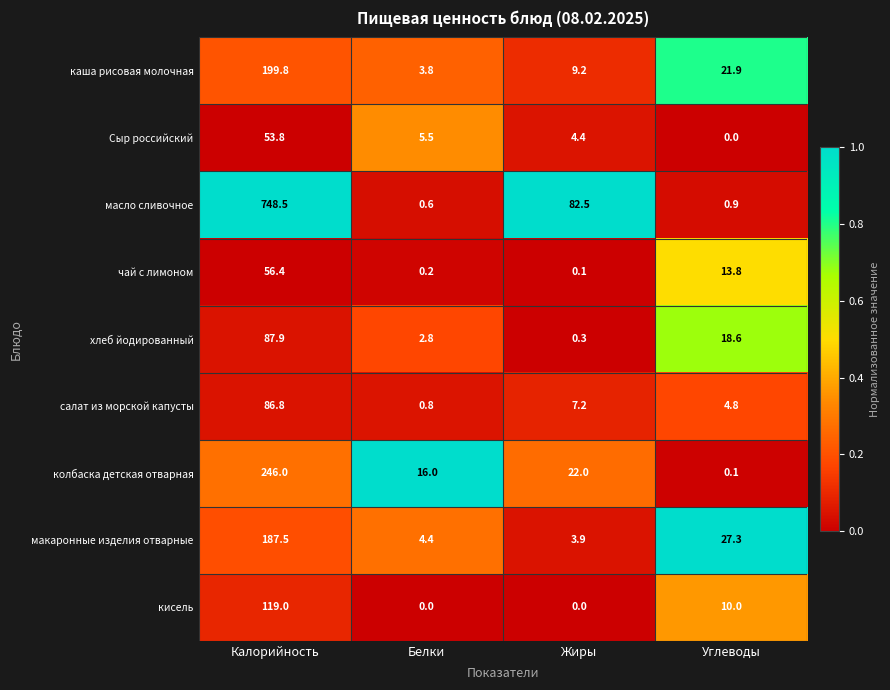

What is the total value across all series at Калорийность?

1785.7